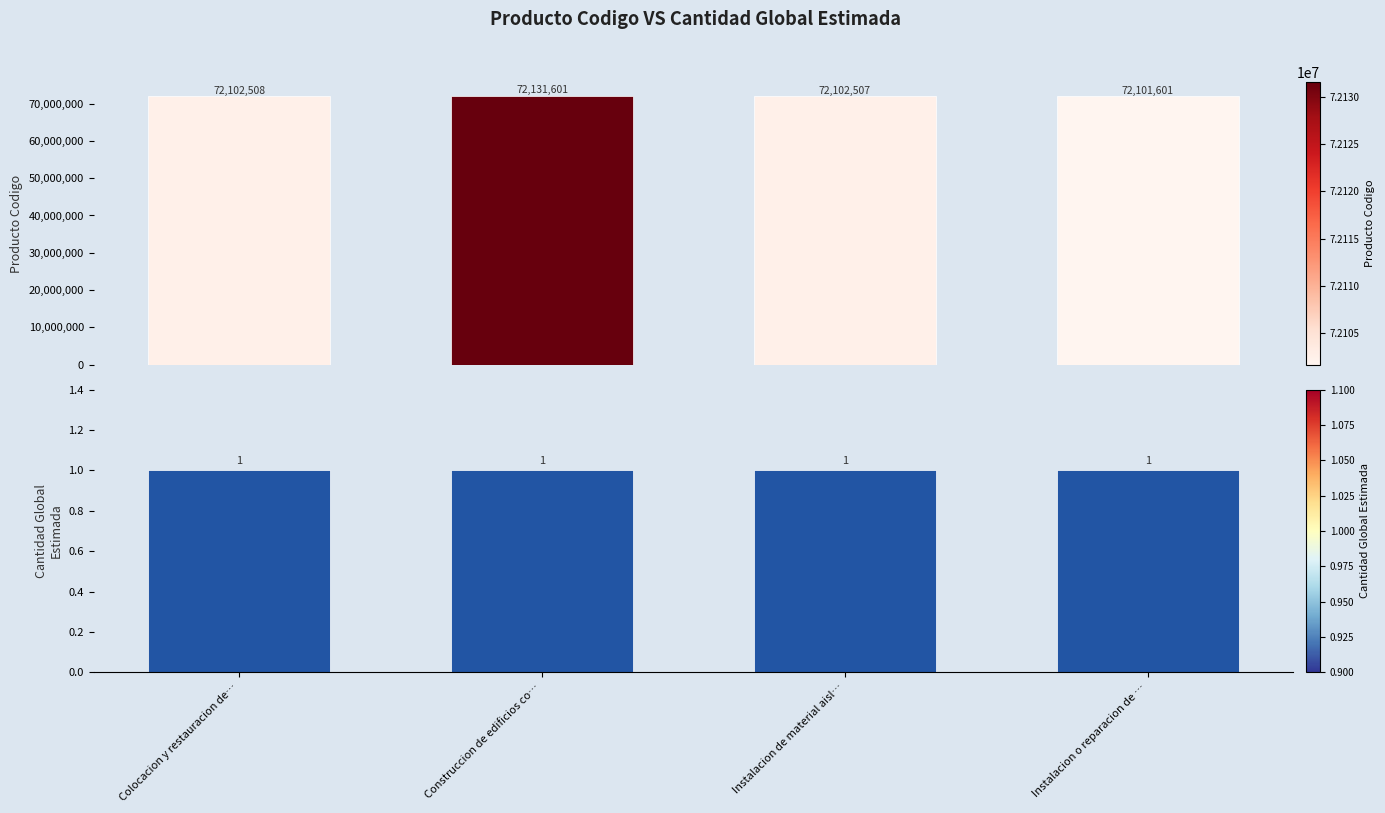

What is the minimum value shown in the chart?

1